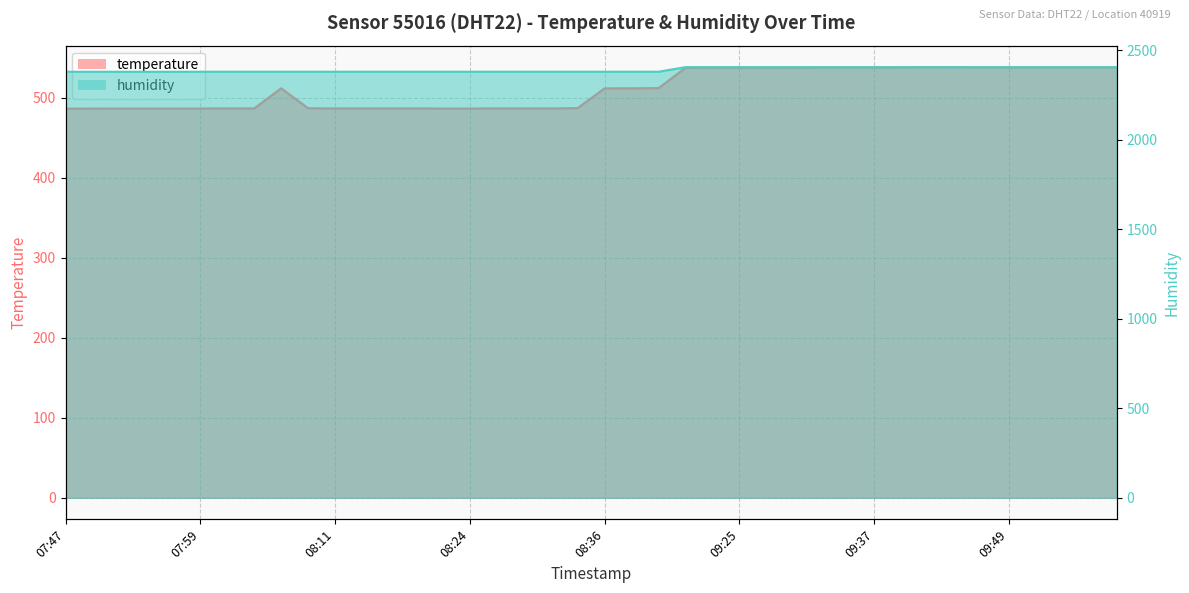

Which series has the widest spread of values?

temperature